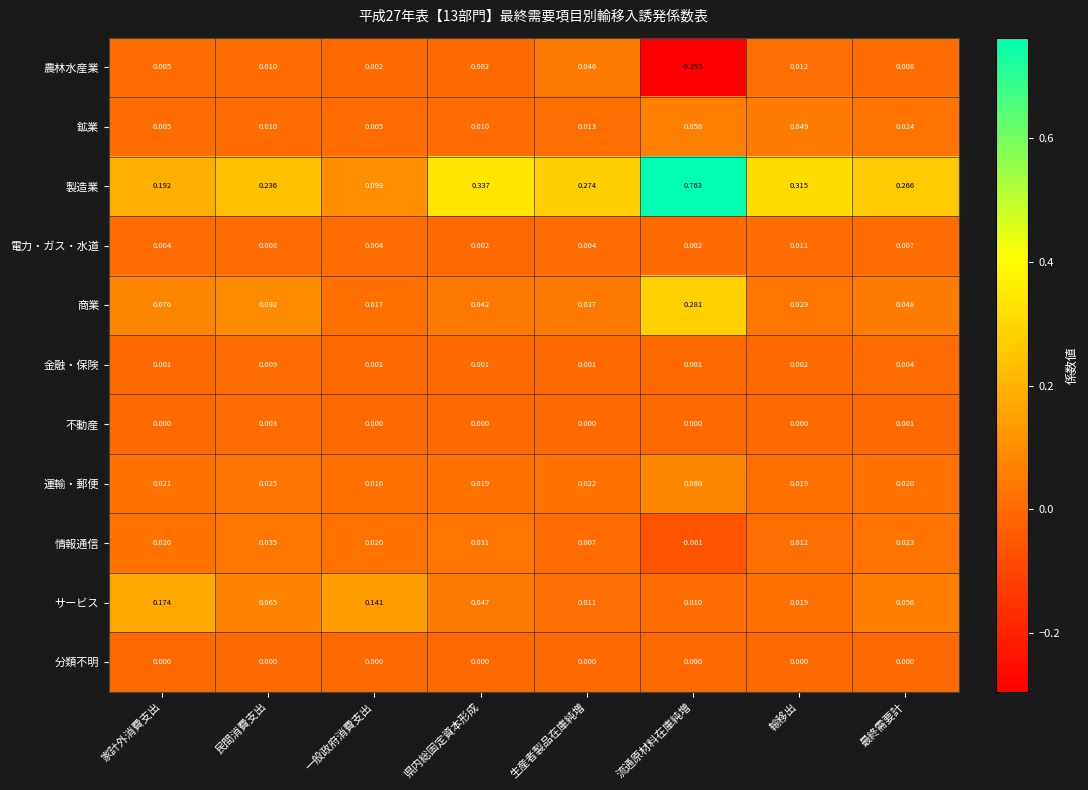

Which series has the widest spread of values?

製造業